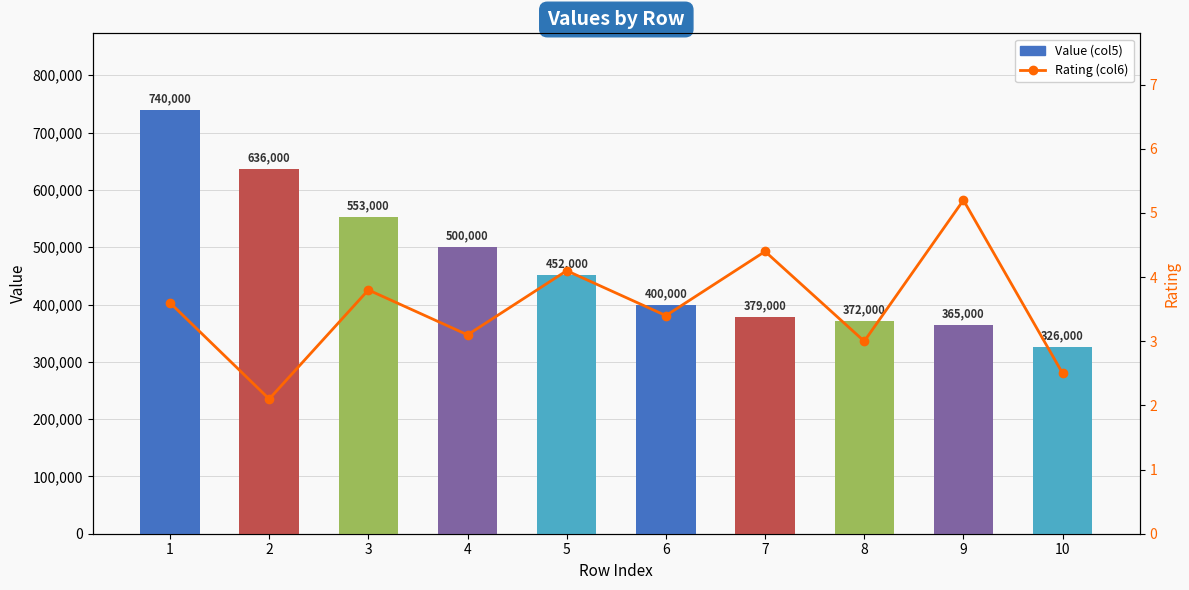

Does the chart contain stacked bars?

No